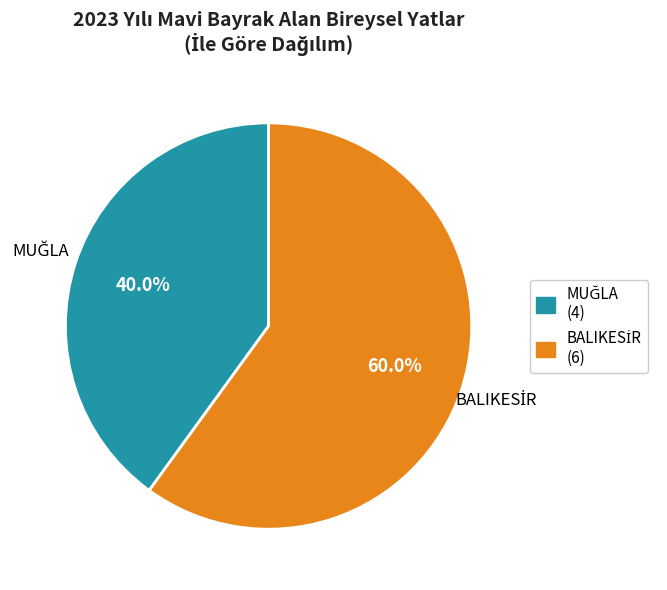

Does any single category account for the majority?

Yes